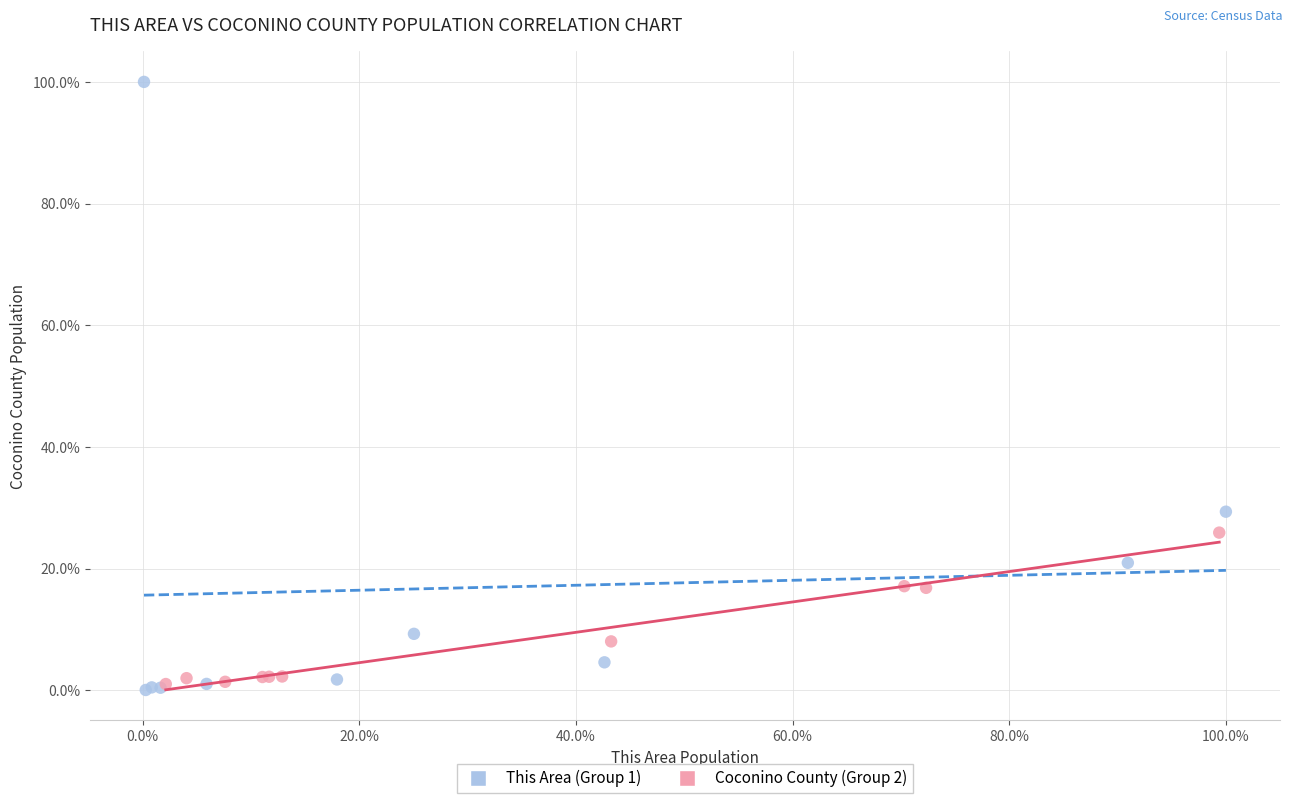

What are all the series names shown in the legend?

This Area (Group 1), Coconino County (Group 2)